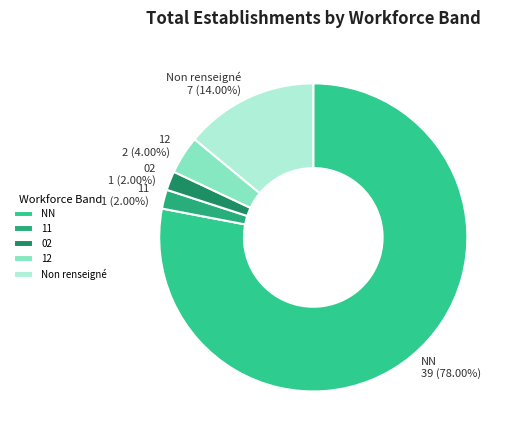

Which category has the biggest portion of the pie?

NN